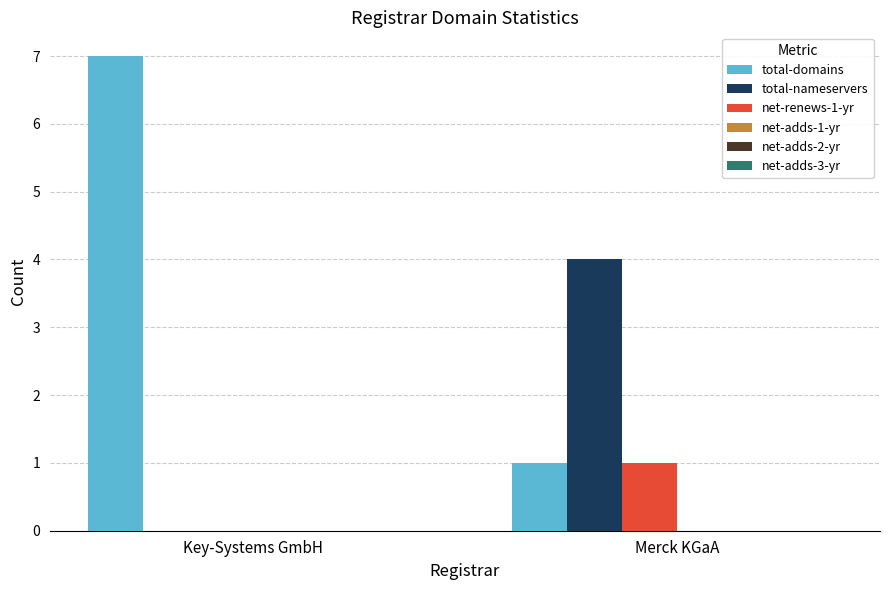

Reading right to left, transcribe all the data shown in this chart.

total-domains: Merck KGaA=1	Key-Systems GmbH=7
total-nameservers: Merck KGaA=4	Key-Systems GmbH=0
net-renews-1-yr: Merck KGaA=1	Key-Systems GmbH=0